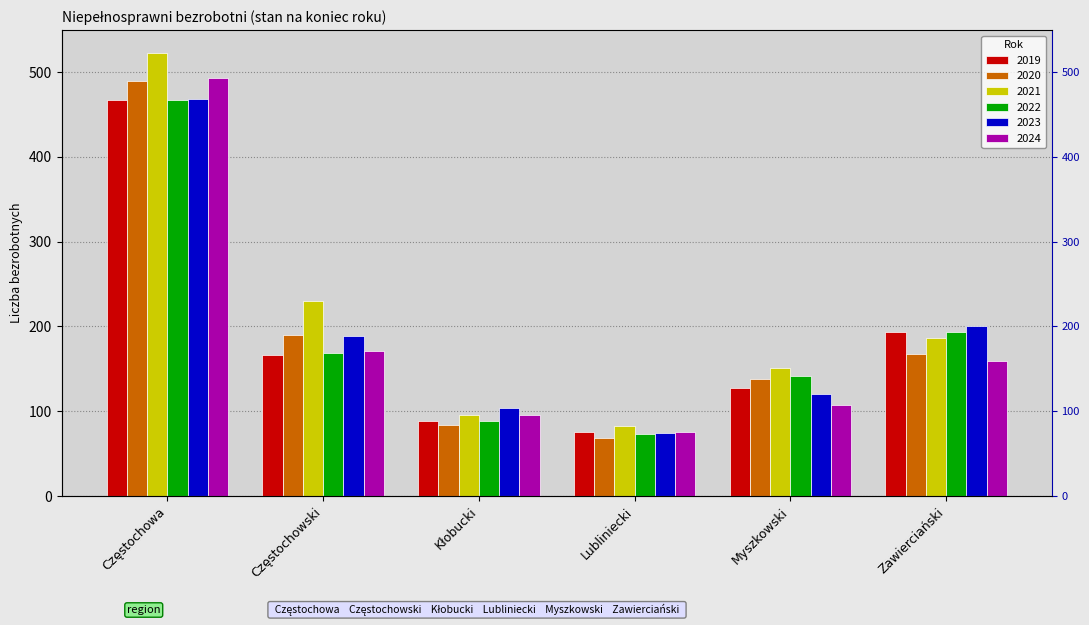

What value does the 2024 series have at Częstochowski?

171